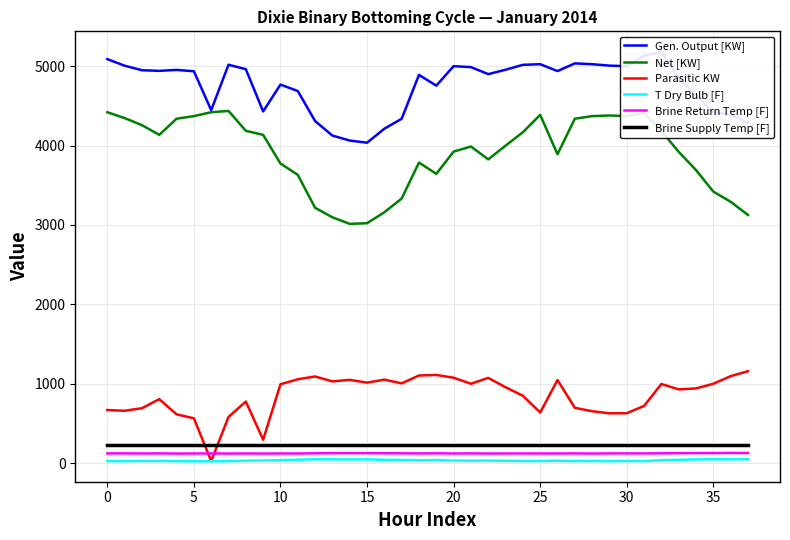

Does the chart display data point markers on the line(s)?

No